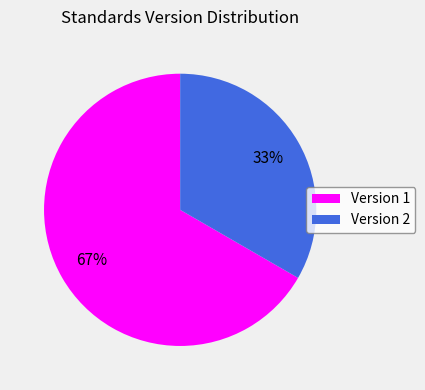

The Version 2 slice represents 22% of the pie. True or false?

False